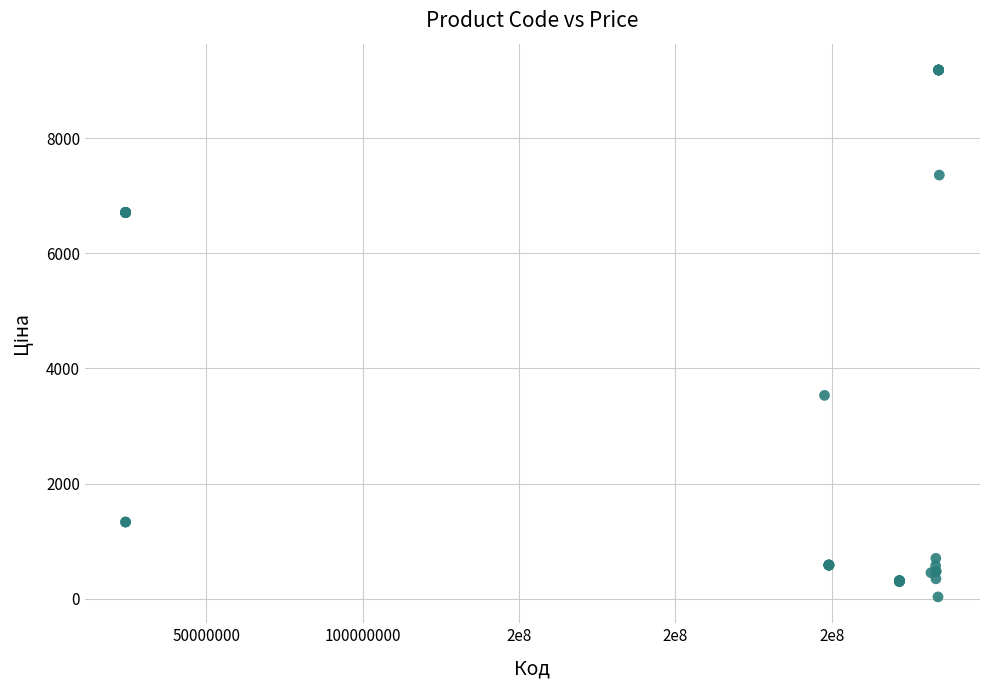

What Y value in the scatter plot is closest to 4608?

3533.1